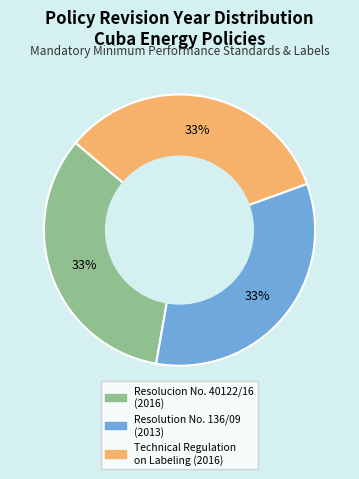

Approximately how many times larger is the value at Resolucion No. 40122/16 compared to Resolution No. 136/09?

1.0